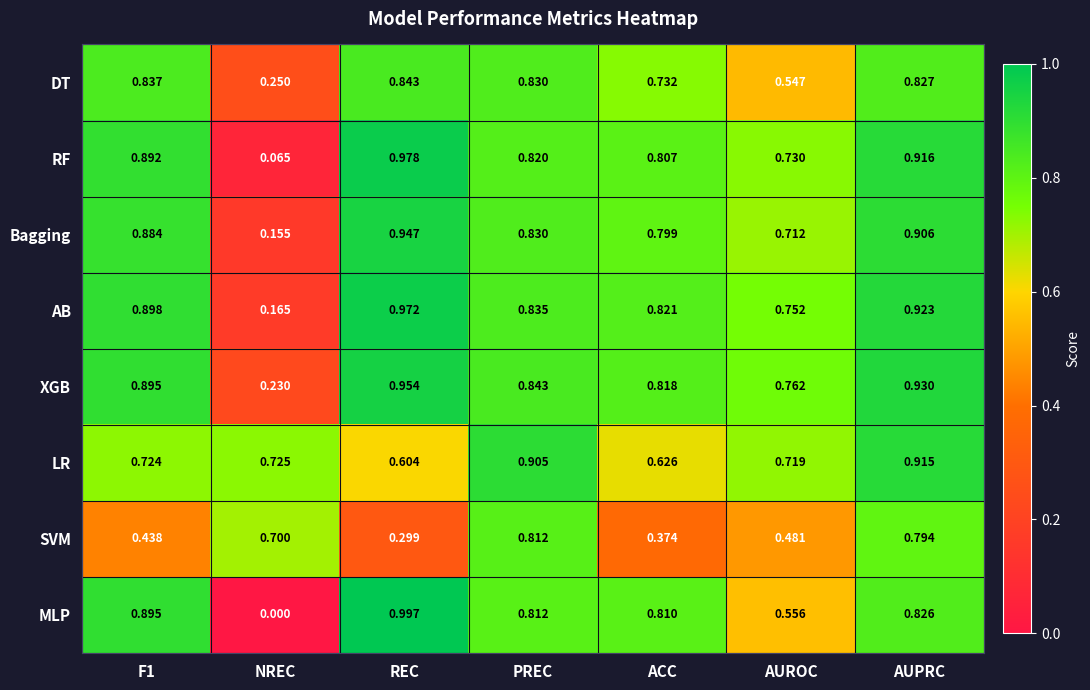

Rank the series at AUPRC from highest to lowest value.

XGB, AB, RF, LR, Bagging, DT, MLP, SVM